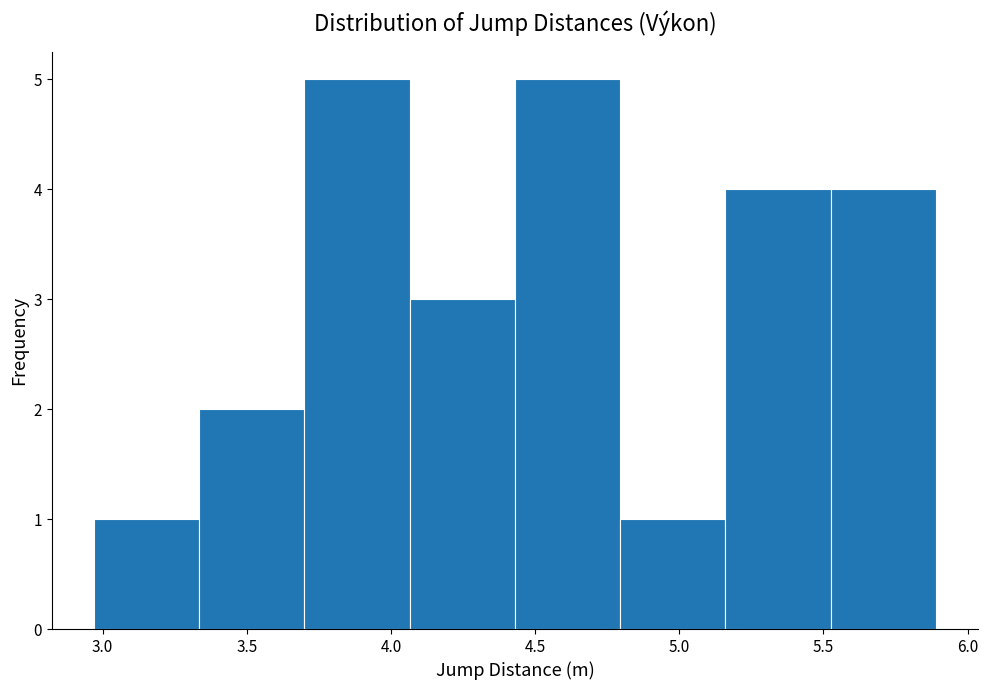

Reading left to right, list every bar in this chart as the range it spans on the x-axis followed by its height. Neither the bar edges nor the heights are printed on the chart, so give them approximately, as read against the axes.

2.970 to 3.335: 1
3.335 to 3.700: 2
3.700 to 4.065: 5
4.065 to 4.430: 3
4.430 to 4.795: 5
4.795 to 5.160: 1
5.160 to 5.525: 4
5.525 to 5.890: 4